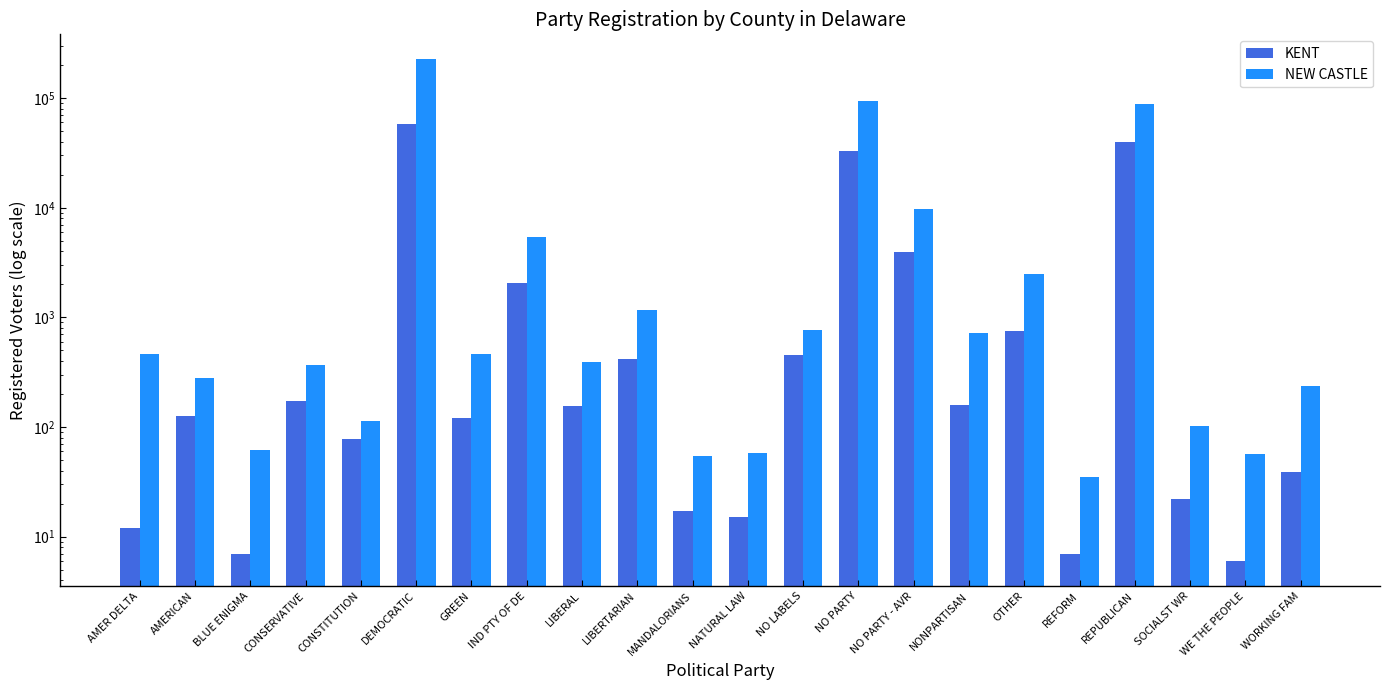

What is the maximum value shown in the chart?

225448